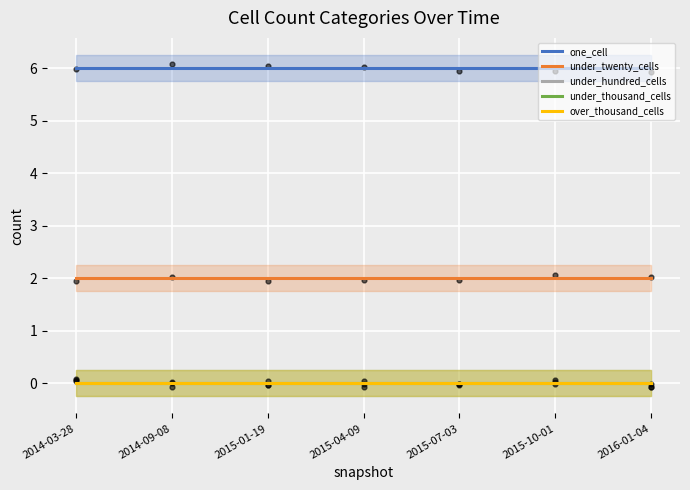

Which series reaches the minimum Y coordinate?

under_hundred_cells